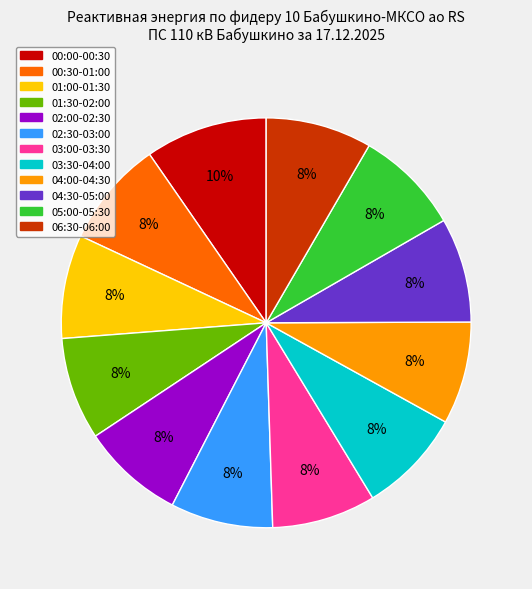

The 04:00-04:30 slice represents 16% of the pie. True or false?

False